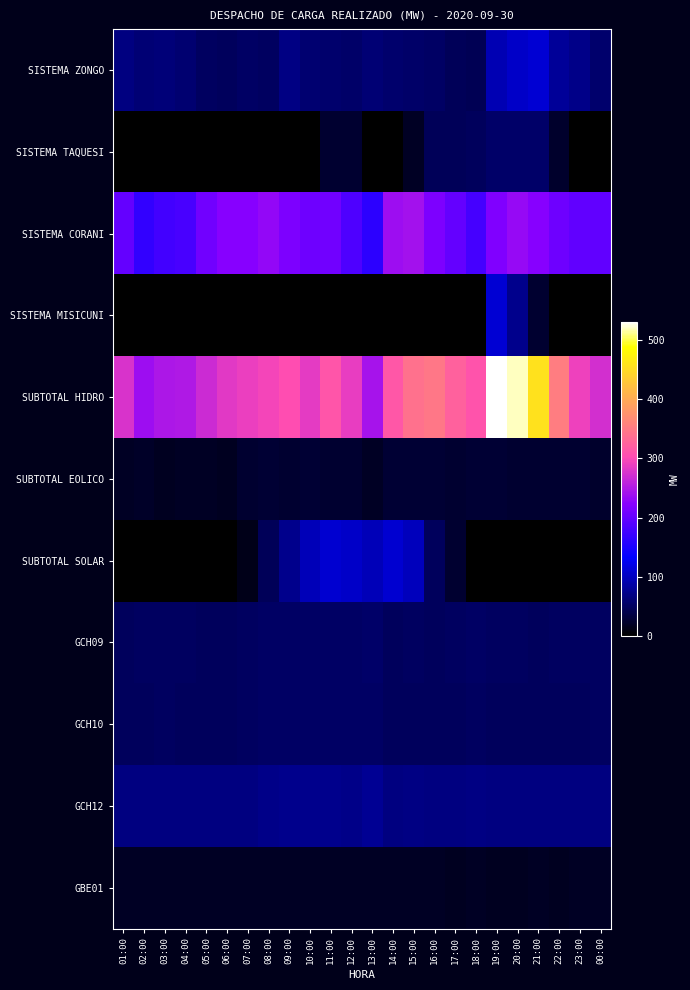

How many series are shown in this chart?

11